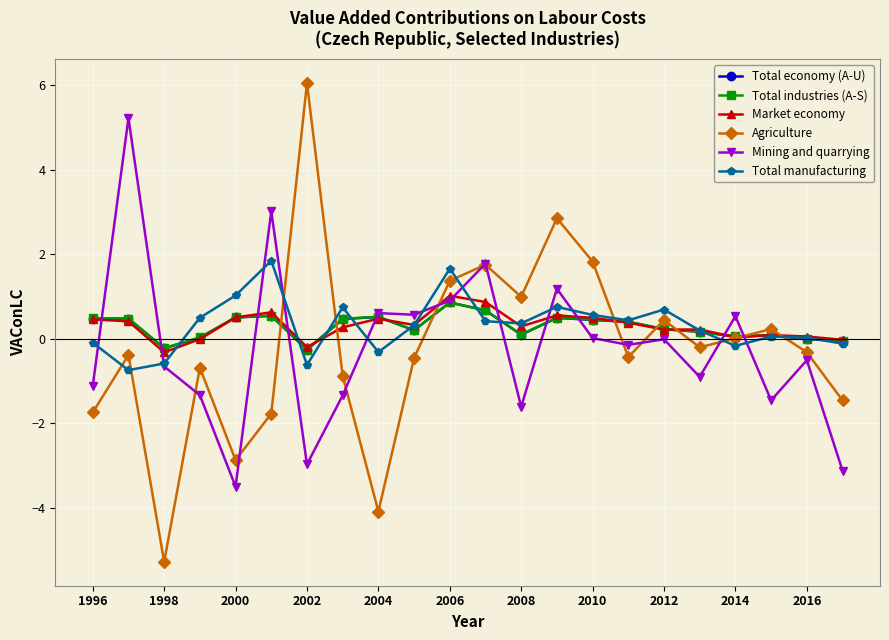

In Agriculture, how many points are higher than both neighbors (excluding endpoints)?

7